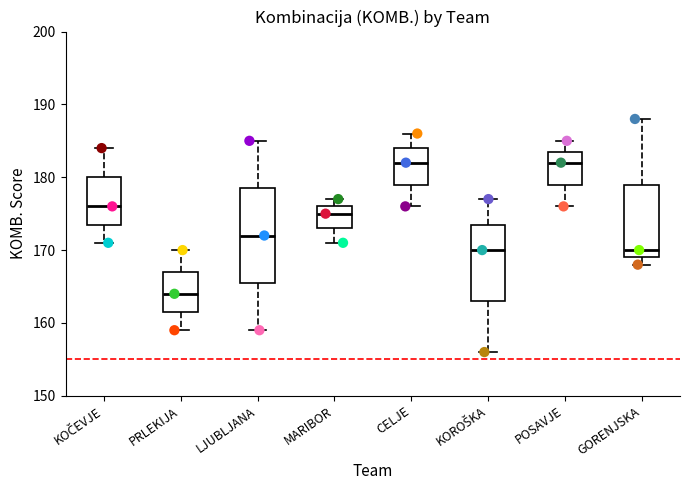

Where does the lower whisker of the box for KOROŠKA end on the y-axis? The values are not printed on the chart, so give them approximately, as read against the axis.

156